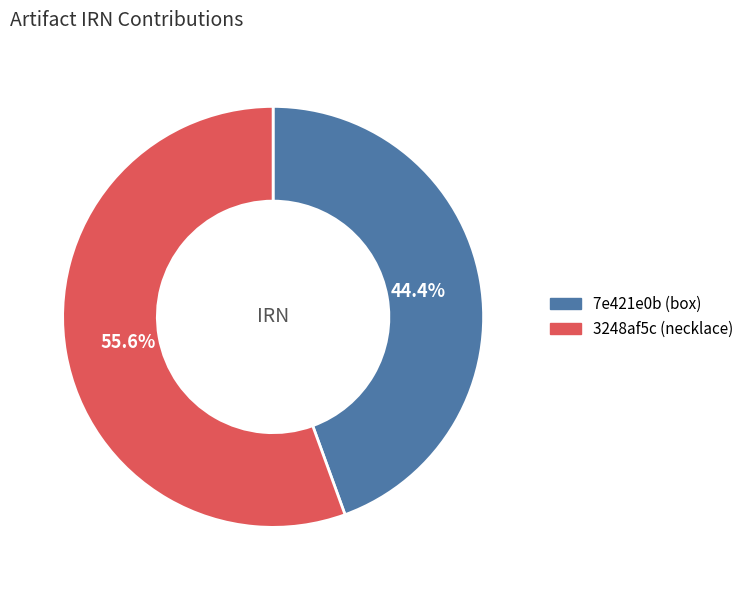

Which slice represents more than half of the pie?

3248af5c (necklace)